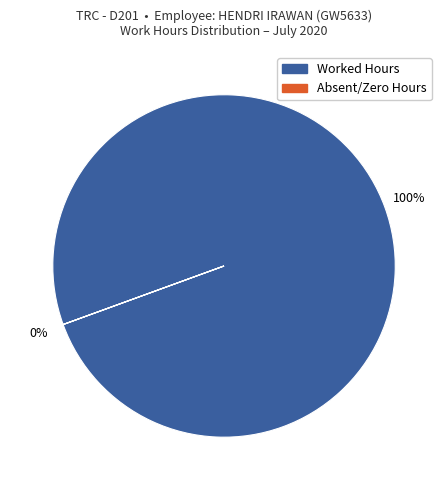

Which has a higher value, 2 or 1?

1